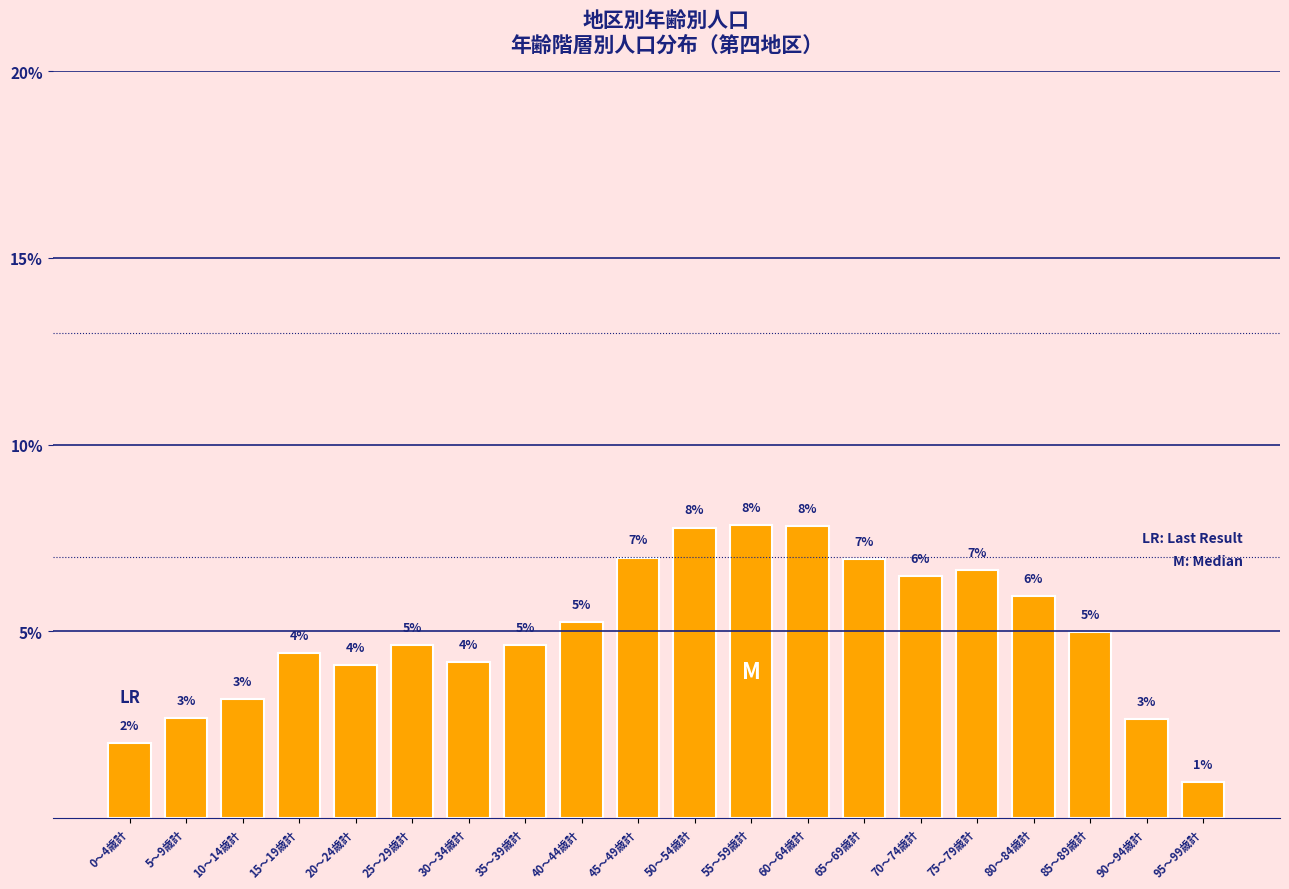

Are the bars grouped side by side (vs. stacked)?

No